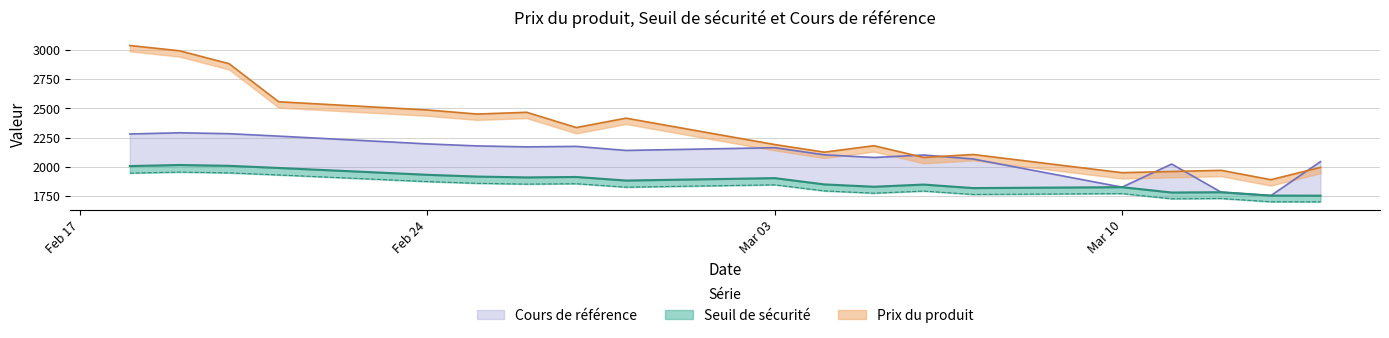

Which has a higher value, 2025-02-25 or 2025-03-10?

2025-02-25